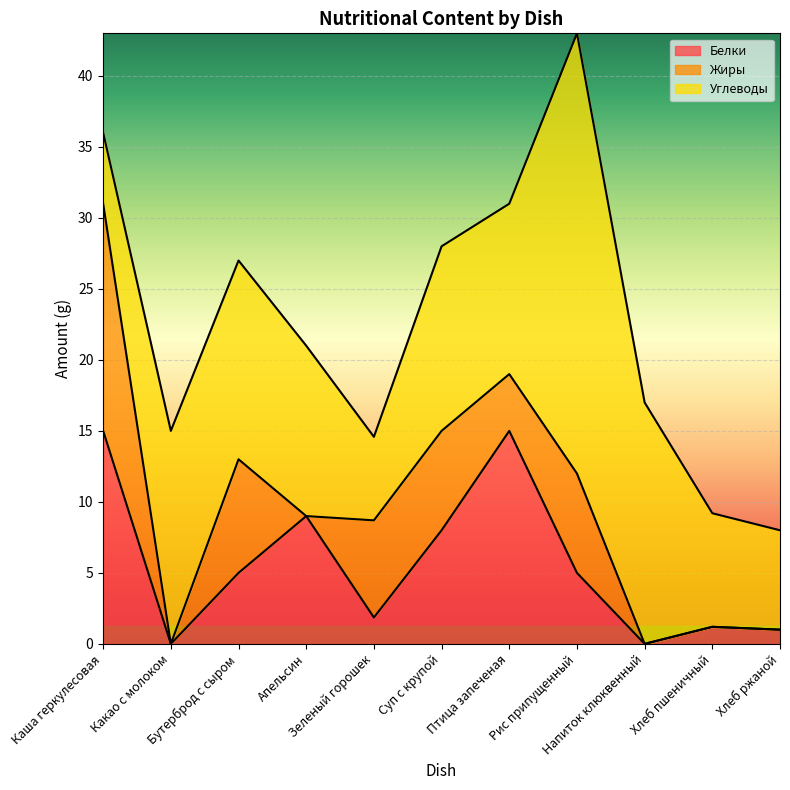

Where is Белки nearest to the value 7?

Суп с крупой